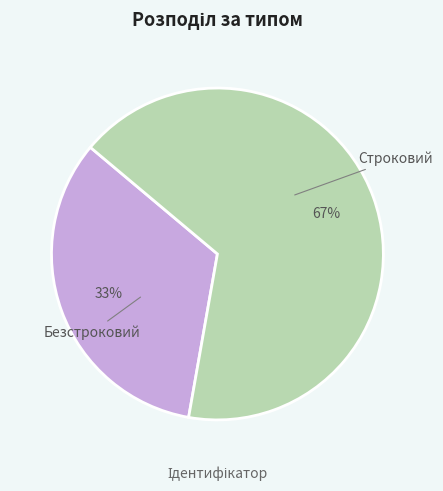

Is there any slice that represents more than half of the pie?

Yes